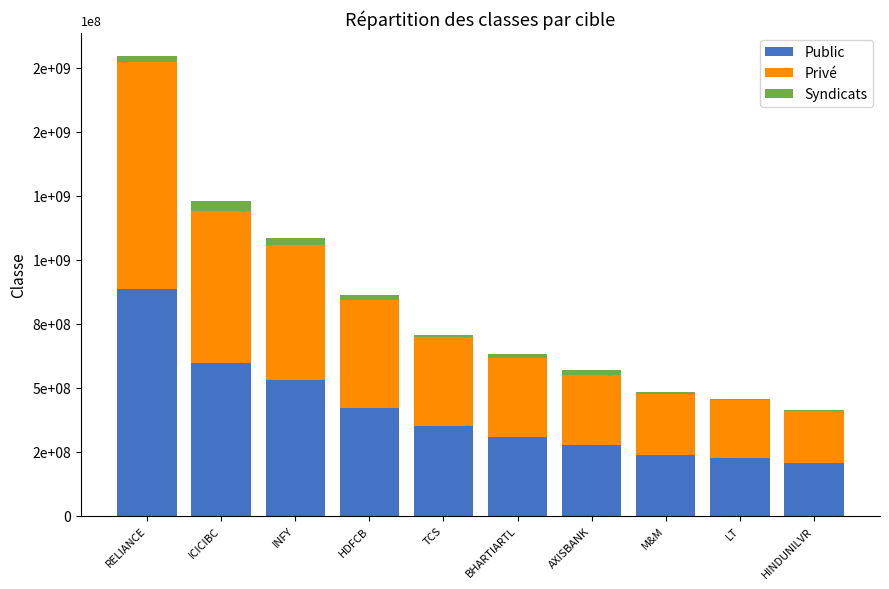

Is it true that Privé equals 307133693.1 at BHARTIARTL?

True